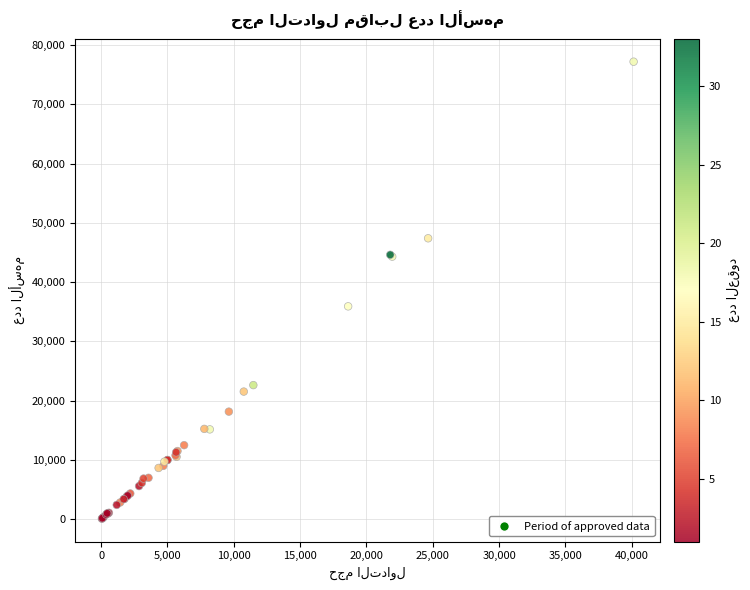

What Y value in the scatter plot is closest to 38645?

35919